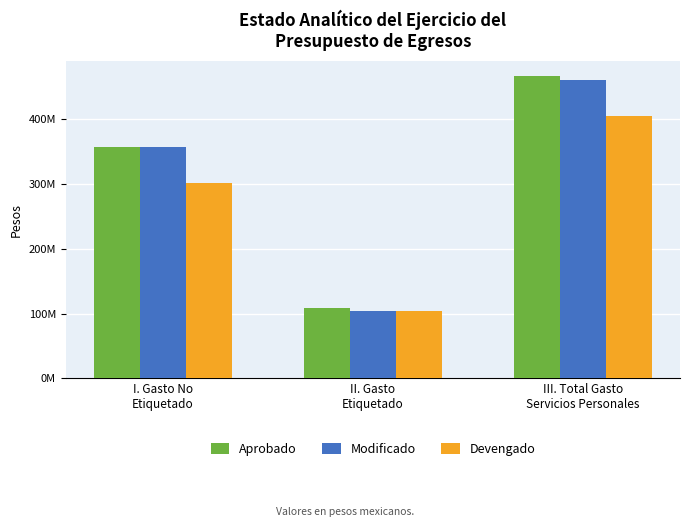

Read the Aprobado value at II. Gasto
Etiquetado.

108958868.8